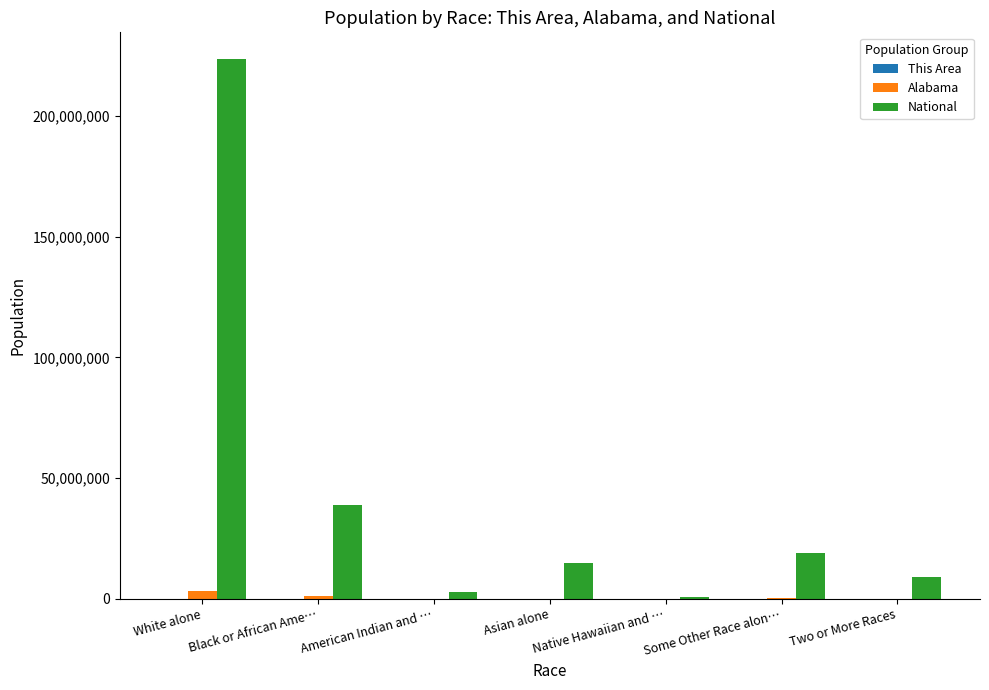

What is the spread (max minus min) of values at Native Hawaiian and …?

539993